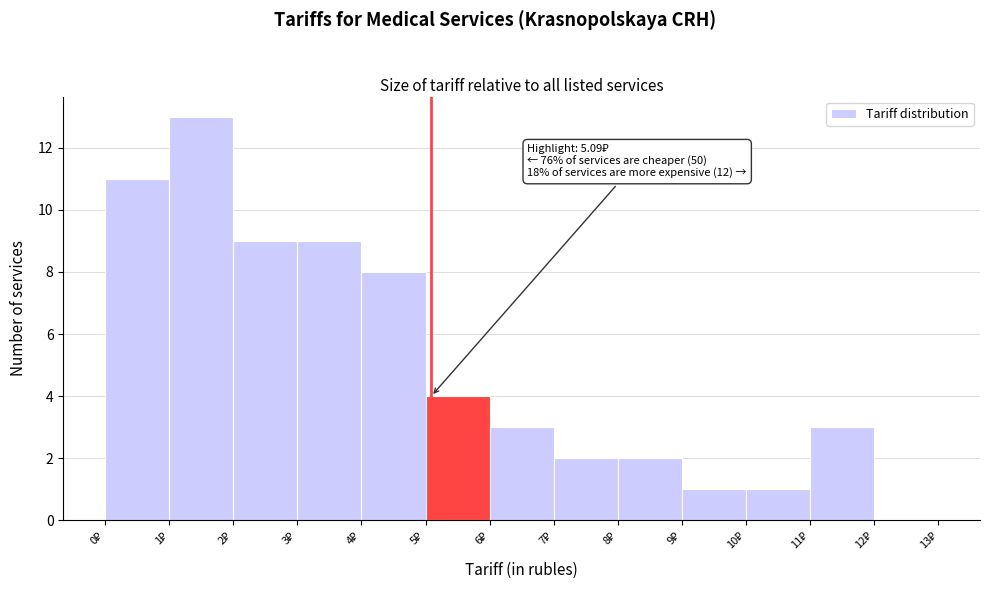

Which range on the x-axis has the tallest bar?

1 to 2